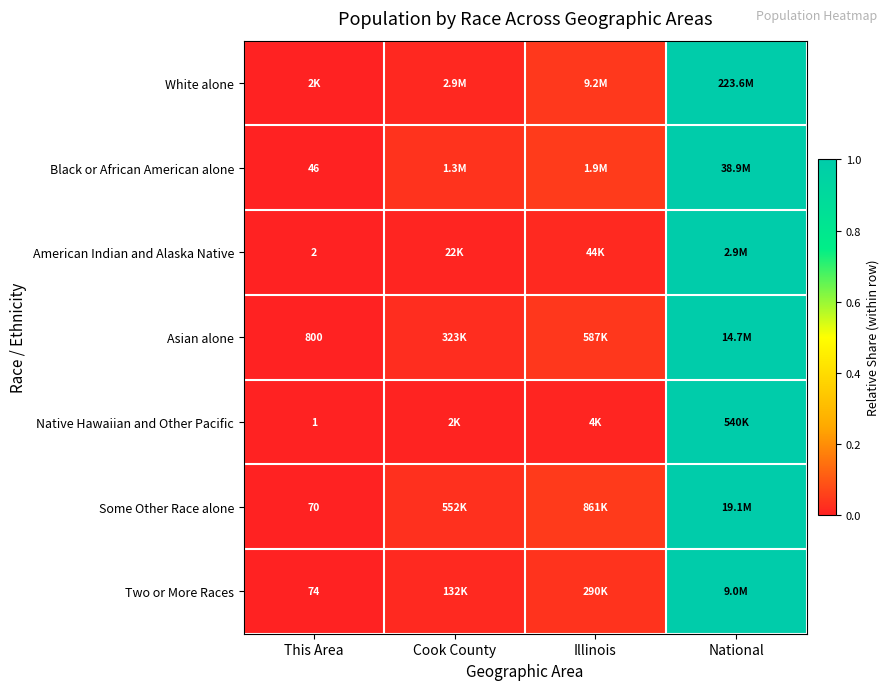

At which category is the sum across all series the highest?

National